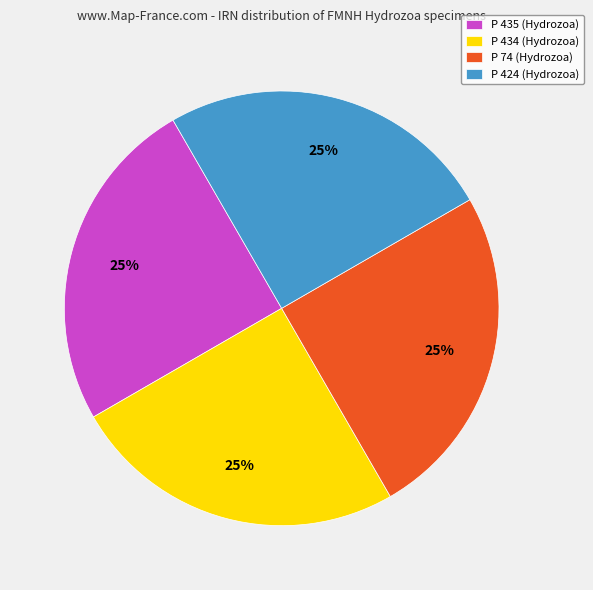

True or false: P 434 (Hydrozoa) accounts for 13% of the total.

False